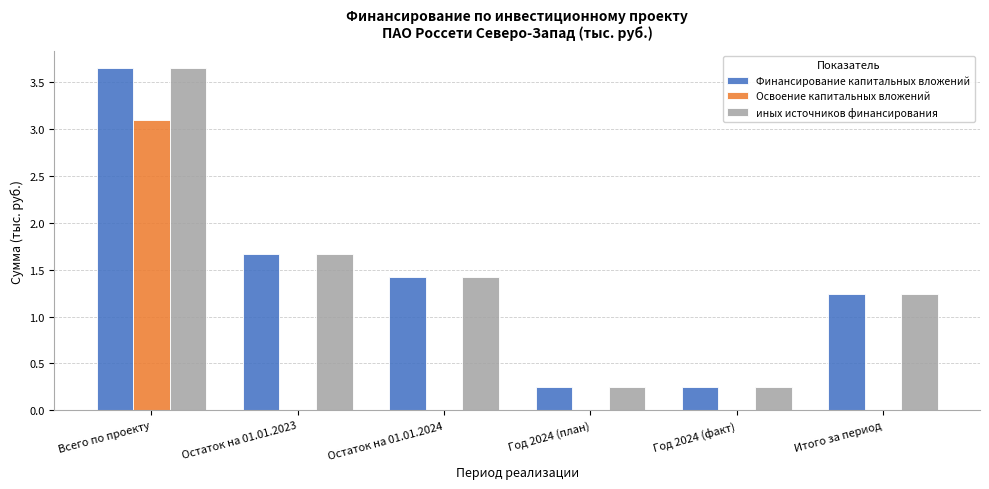

What is the sum of all Освоение капитальных вложений values?

3.1